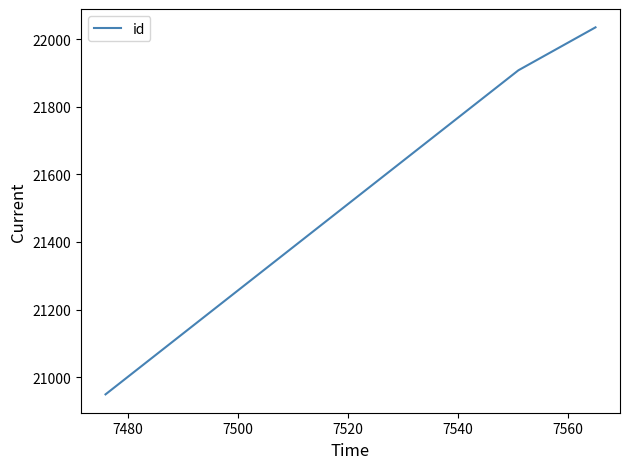

What is the minimum value shown in the chart?

20949